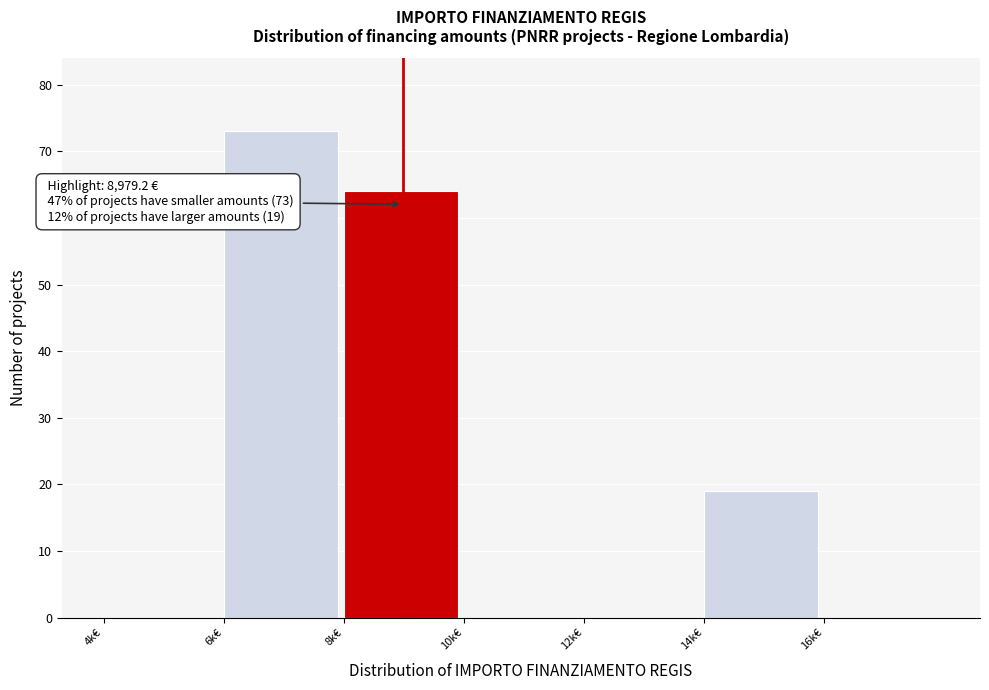

Reading left to right, transcribe all the data shown in this chart.

4k€=0	6k€=73	8k€=64	10k€=0	12k€=0	14k€=19	16k€=0